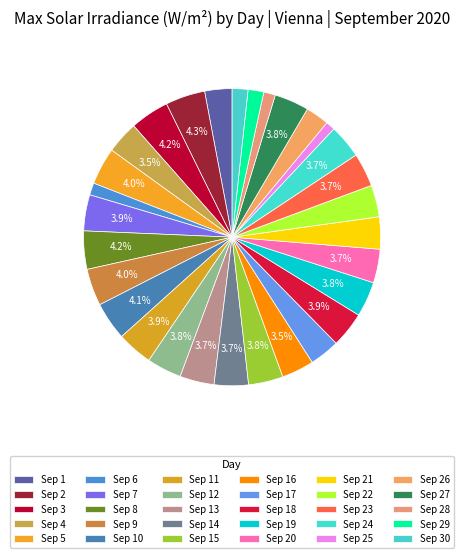

How many slices are in this pie chart?

30